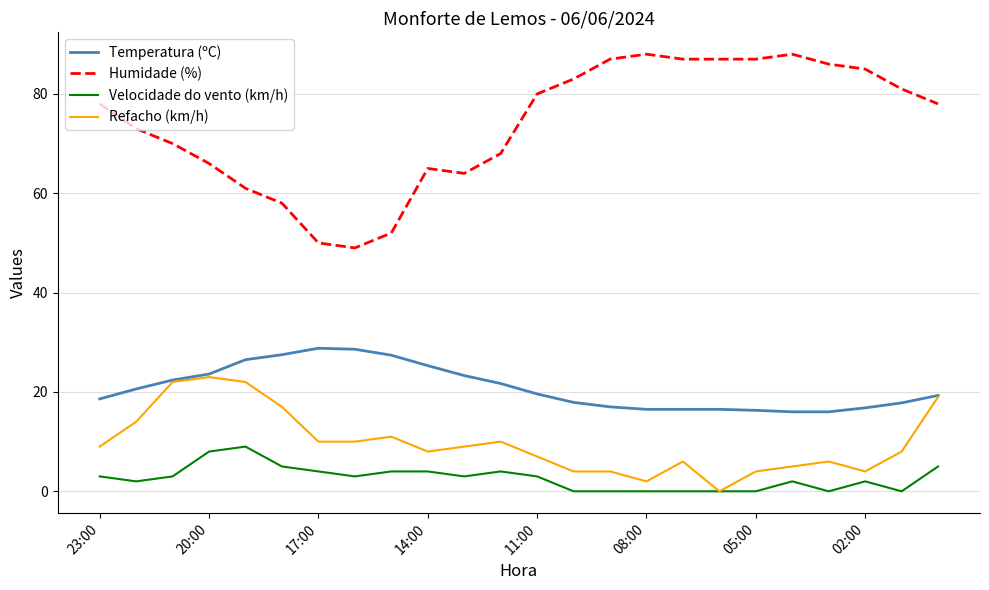

What is the highest value of the Temperatura (ºC) series?

28.8